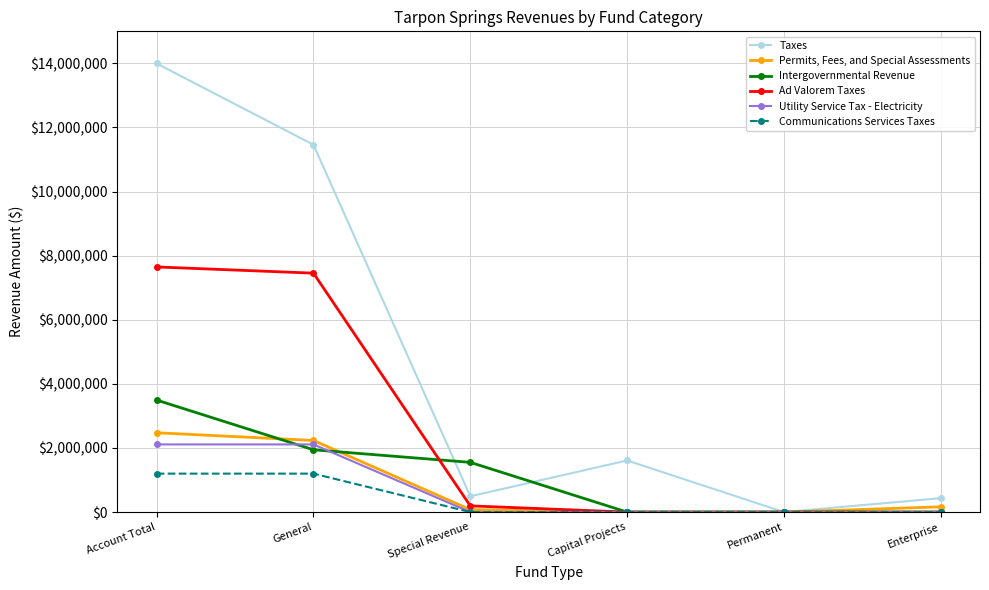

Which series has the largest range (max minus min)?

Taxes